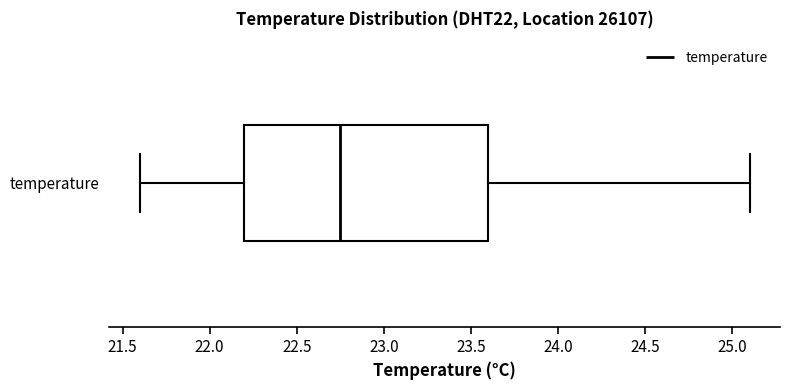

Transcribe this box plot: give where the median line is, the range the box spans, and where the two whiskers end, as read against the x-axis. The values are not printed on the chart, so give them approximately, as read against the axis.

median 22.75, box 22.20 to 23.60, whiskers 21.60 to 25.10